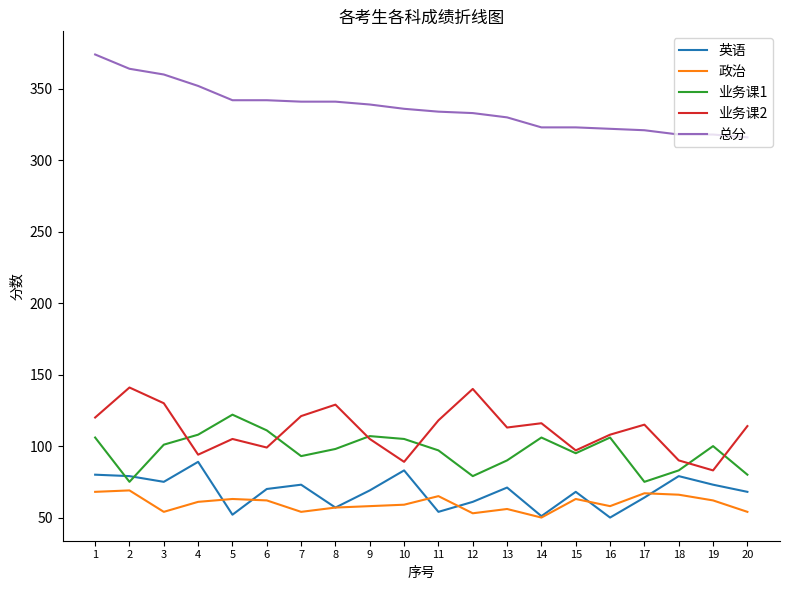

What is the sum of all 英语 values?

1366